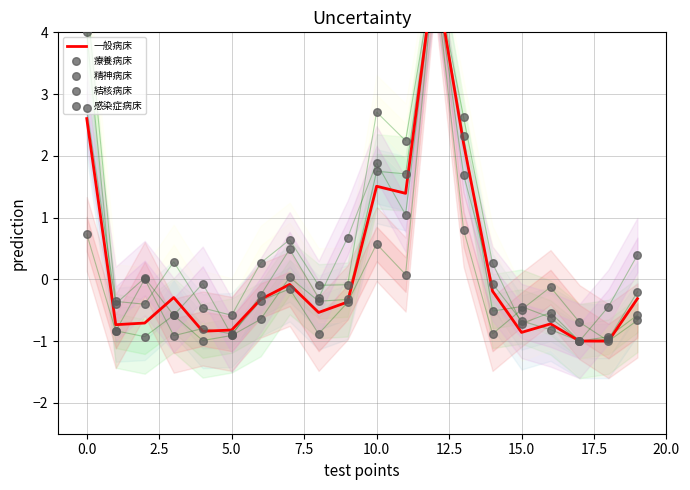

Which series reaches the maximum Y coordinate?

一般病床